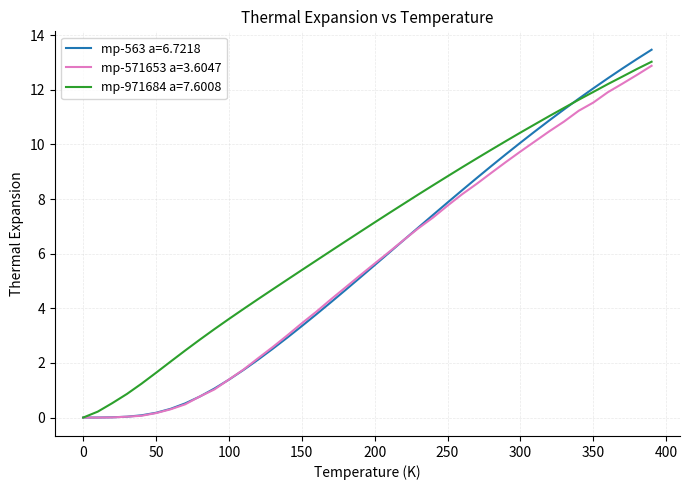

What is the maximum value for mp-971684 a=7.6008?

13.0